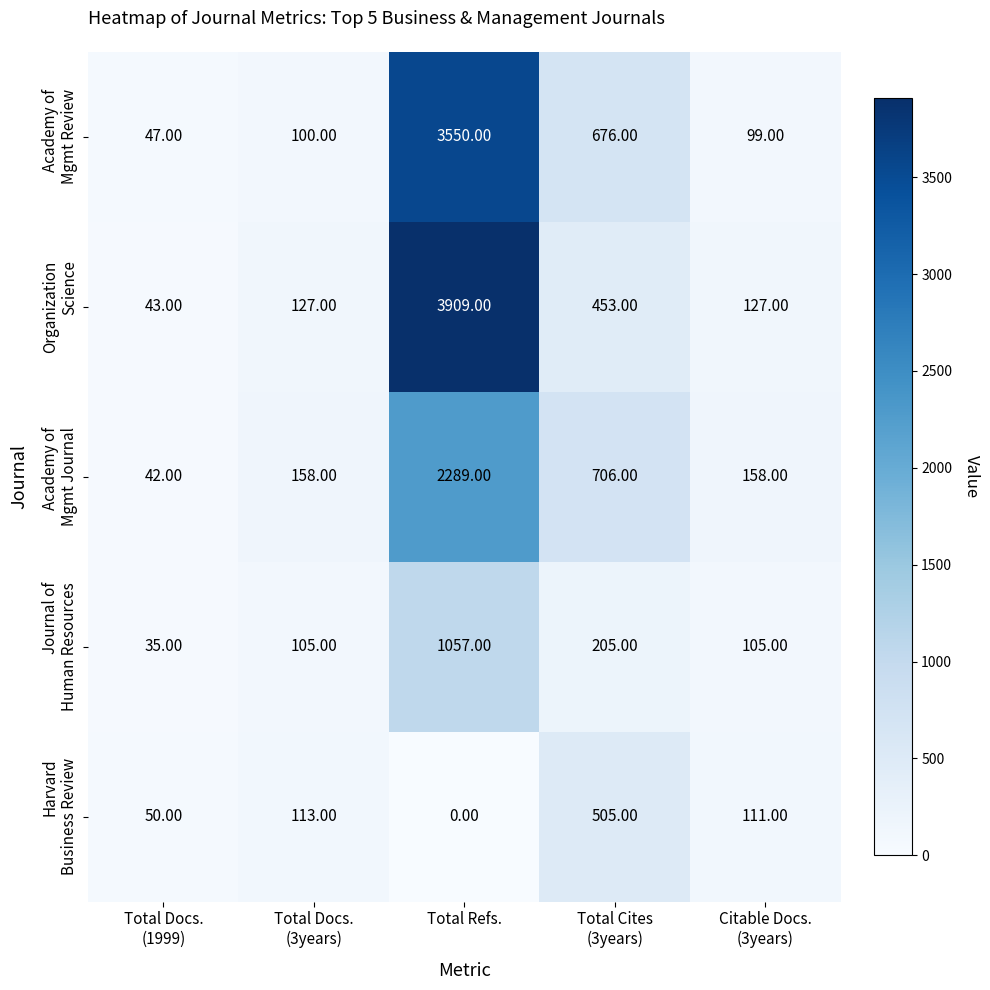

Count the number of categories in the chart.

5